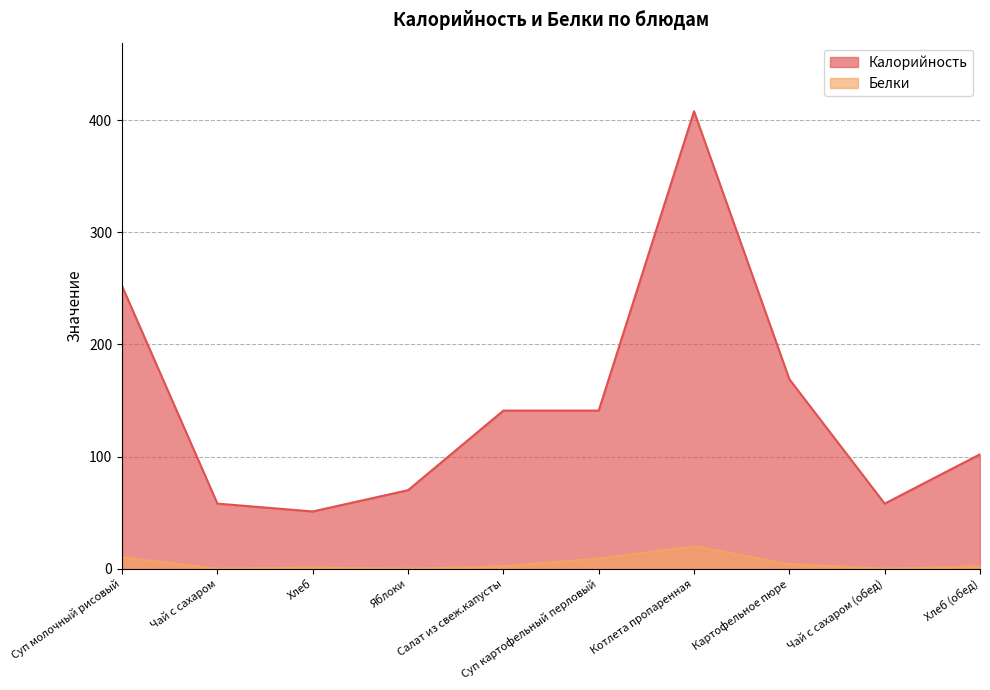

Reading left to right, what are all the values shown in this chart?

Калорийность: Суп молочный рисовый=252	Чай с сахаром=58	Хлеб=51	Яблоки=70	Салат из свеж.капусты=141	Суп картофельный перловый=141	Котлета пропаренная=408	Картофельное пюре=169	Чай с сахаром (обед)=58	Хлеб (обед)=102
Белки: Суп молочный рисовый=10	Чай с сахаром=0	Хлеб=1	Яблоки=0	Салат из свеж.капусты=2	Суп картофельный перловый=9	Котлета пропаренная=20	Картофельное пюре=4	Чай с сахаром (обед)=0	Хлеб (обед)=2